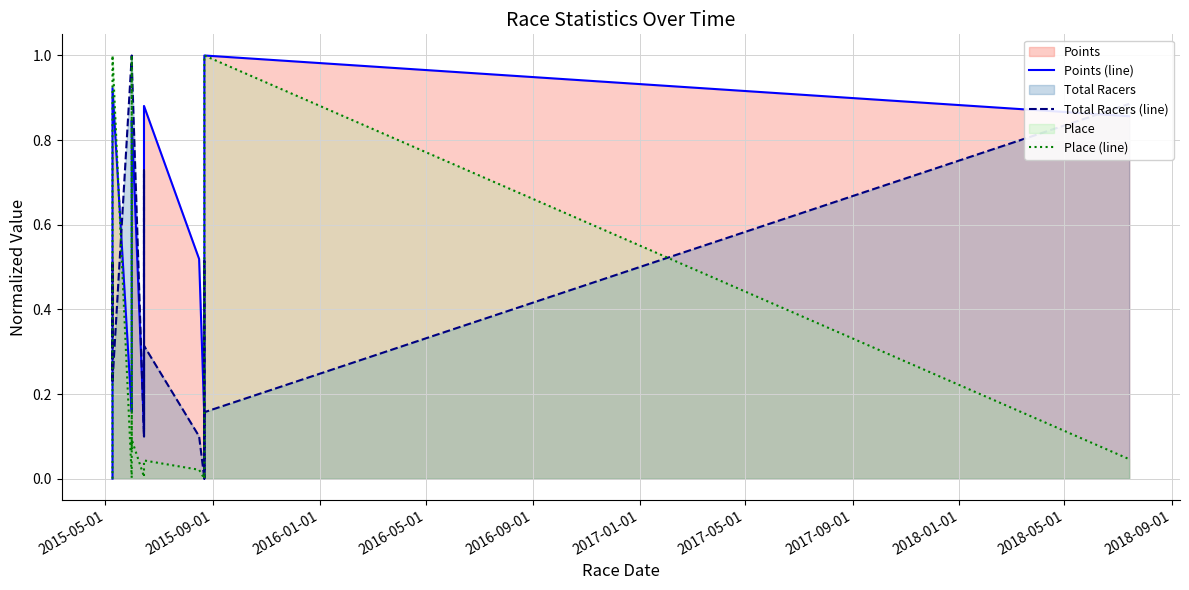

What is the value of the Points (line) point at the 19th from the left?

0.8